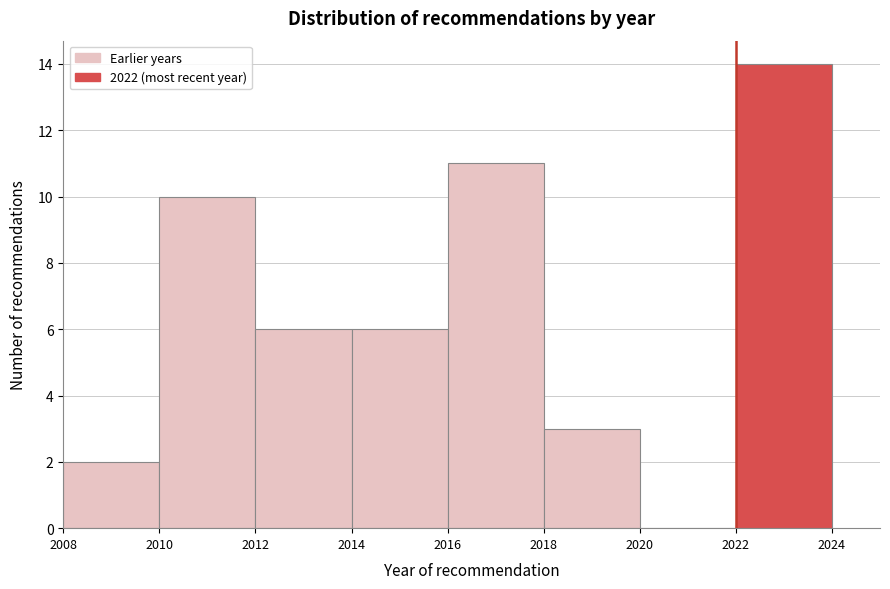

Reading left to right, transcribe this chart: for each bar, give the range it covers on the x-axis and its height. The values are not printed on the chart, so give them approximately, as read against the axis.

2008 to 2010: 2
2010 to 2012: 10
2012 to 2014: 6
2014 to 2016: 6
2016 to 2018: 11
2018 to 2020: 3
2020 to 2022: 0
2022 to 2024: 14